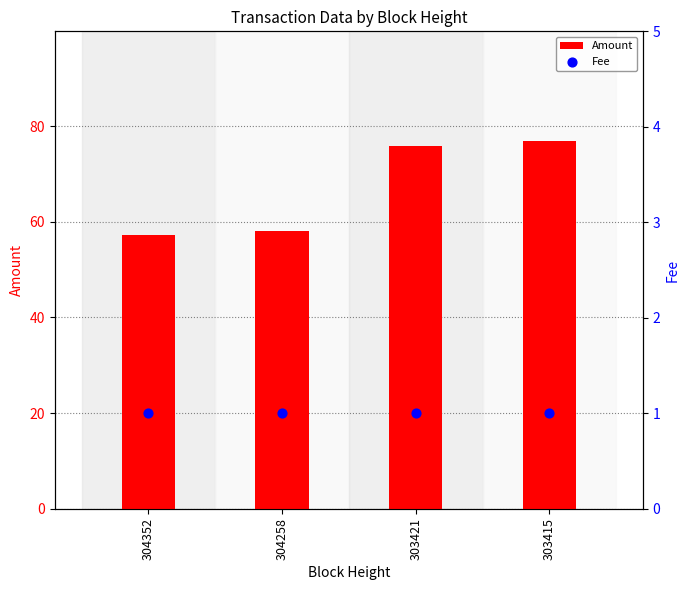

At which category is the sum across all series the highest?

303415